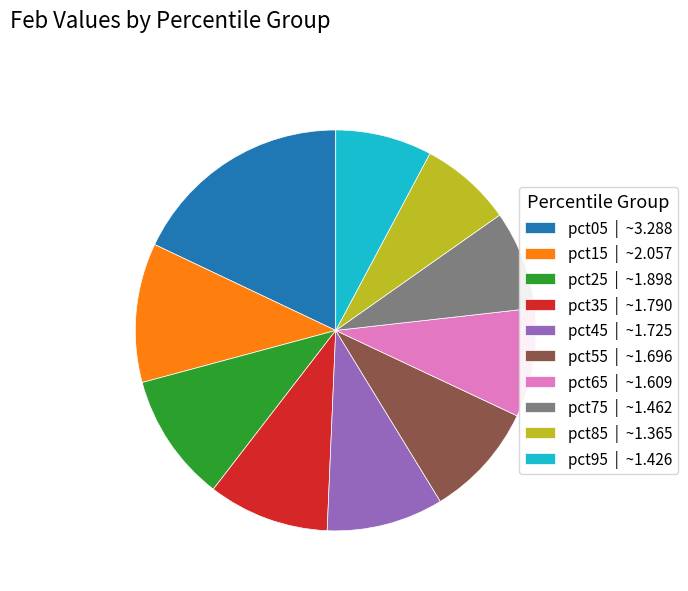

Do pct55 | ~1.696 and pct95 | ~1.426 together represent more than half of the pie?

No